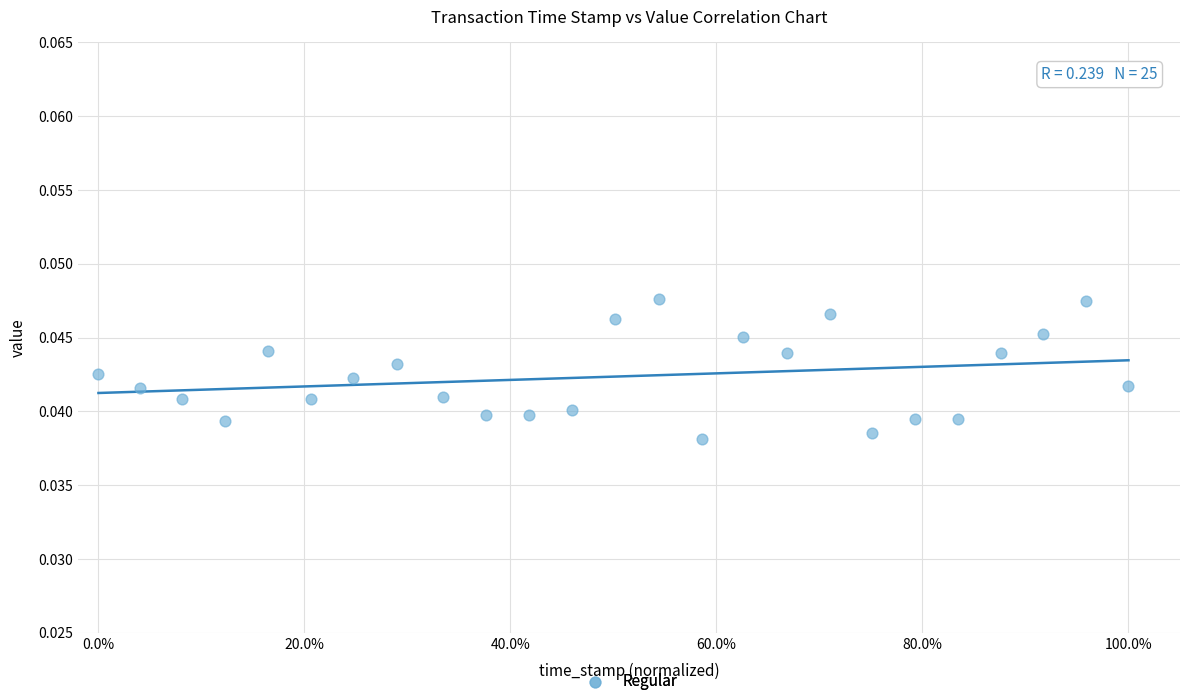

What is the range of X values (max minus min)?

1.0